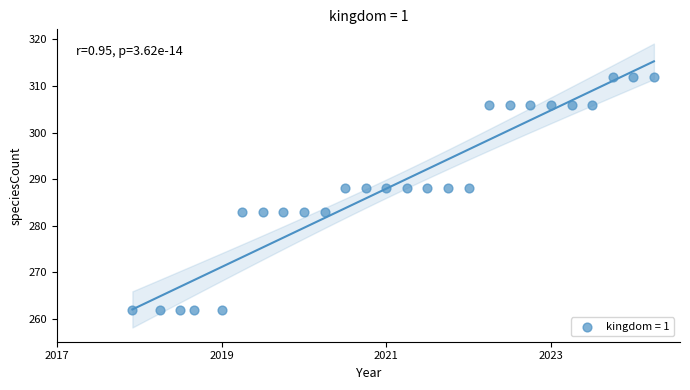

What is the range of Y values (max minus min)?

50